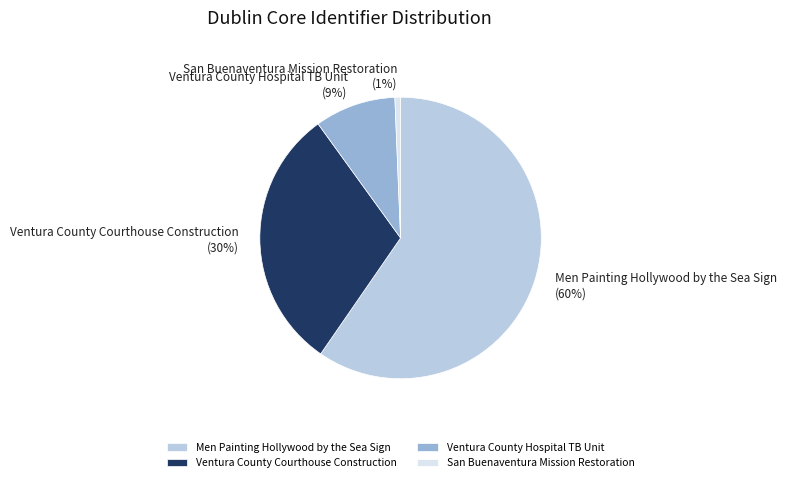

Which category has the smallest portion of the pie?

San Buenaventura Mission Restoration